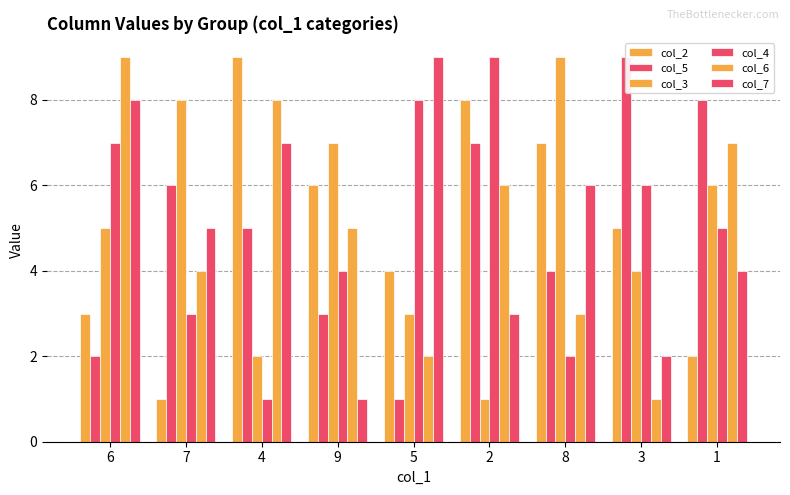

Does the chart contain any negative values?

No